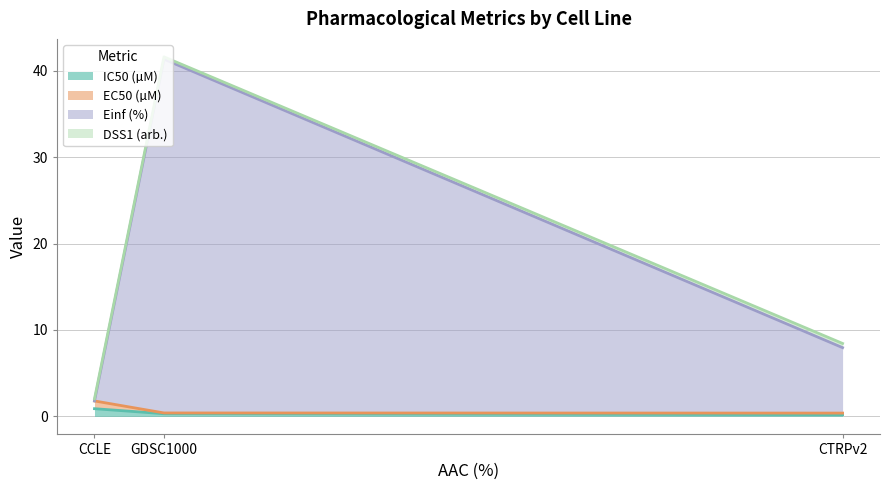

At how many categories does at least one series exceed 20?

1